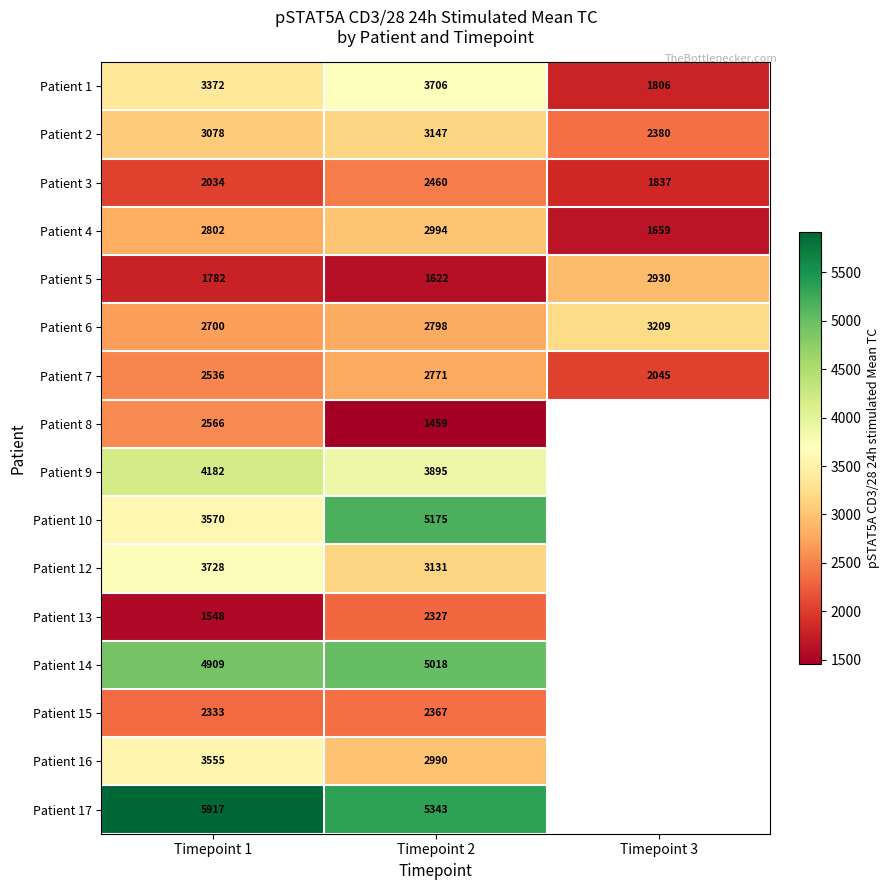

What is the average value of the Patient 2 series?

2868